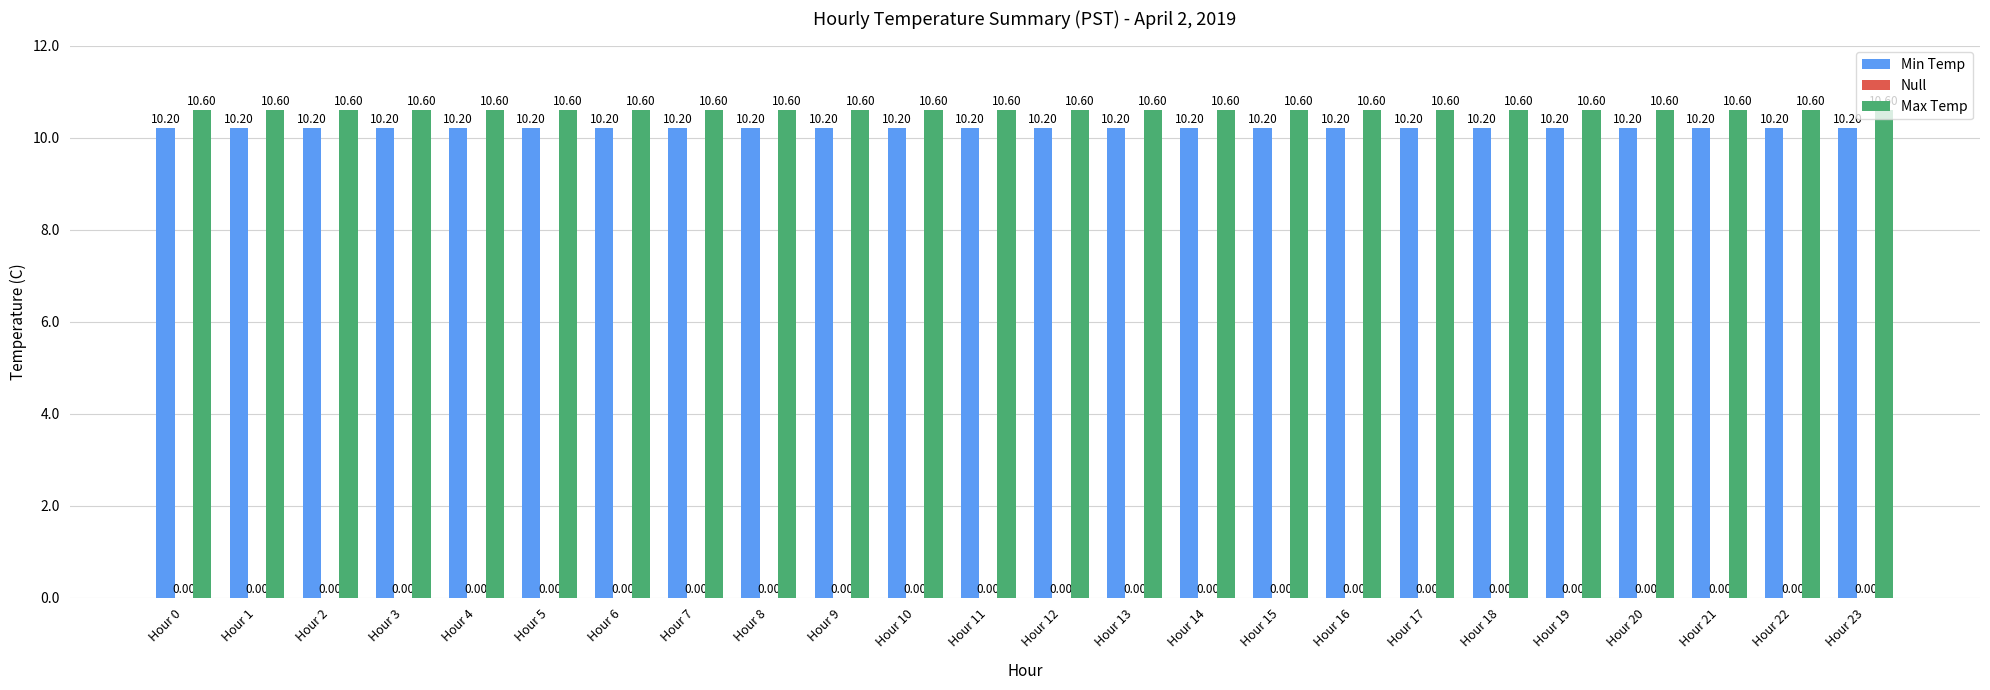

Is the value of Max Temp at Hour 23 greater than the value of Min Temp at Hour 23?

Yes